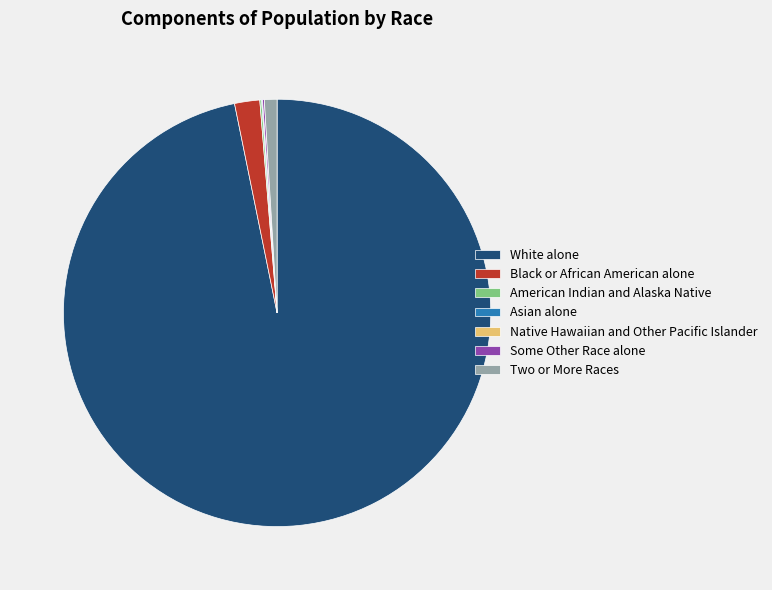

True or false: Black or African American alone accounts for 2% of the total.

True